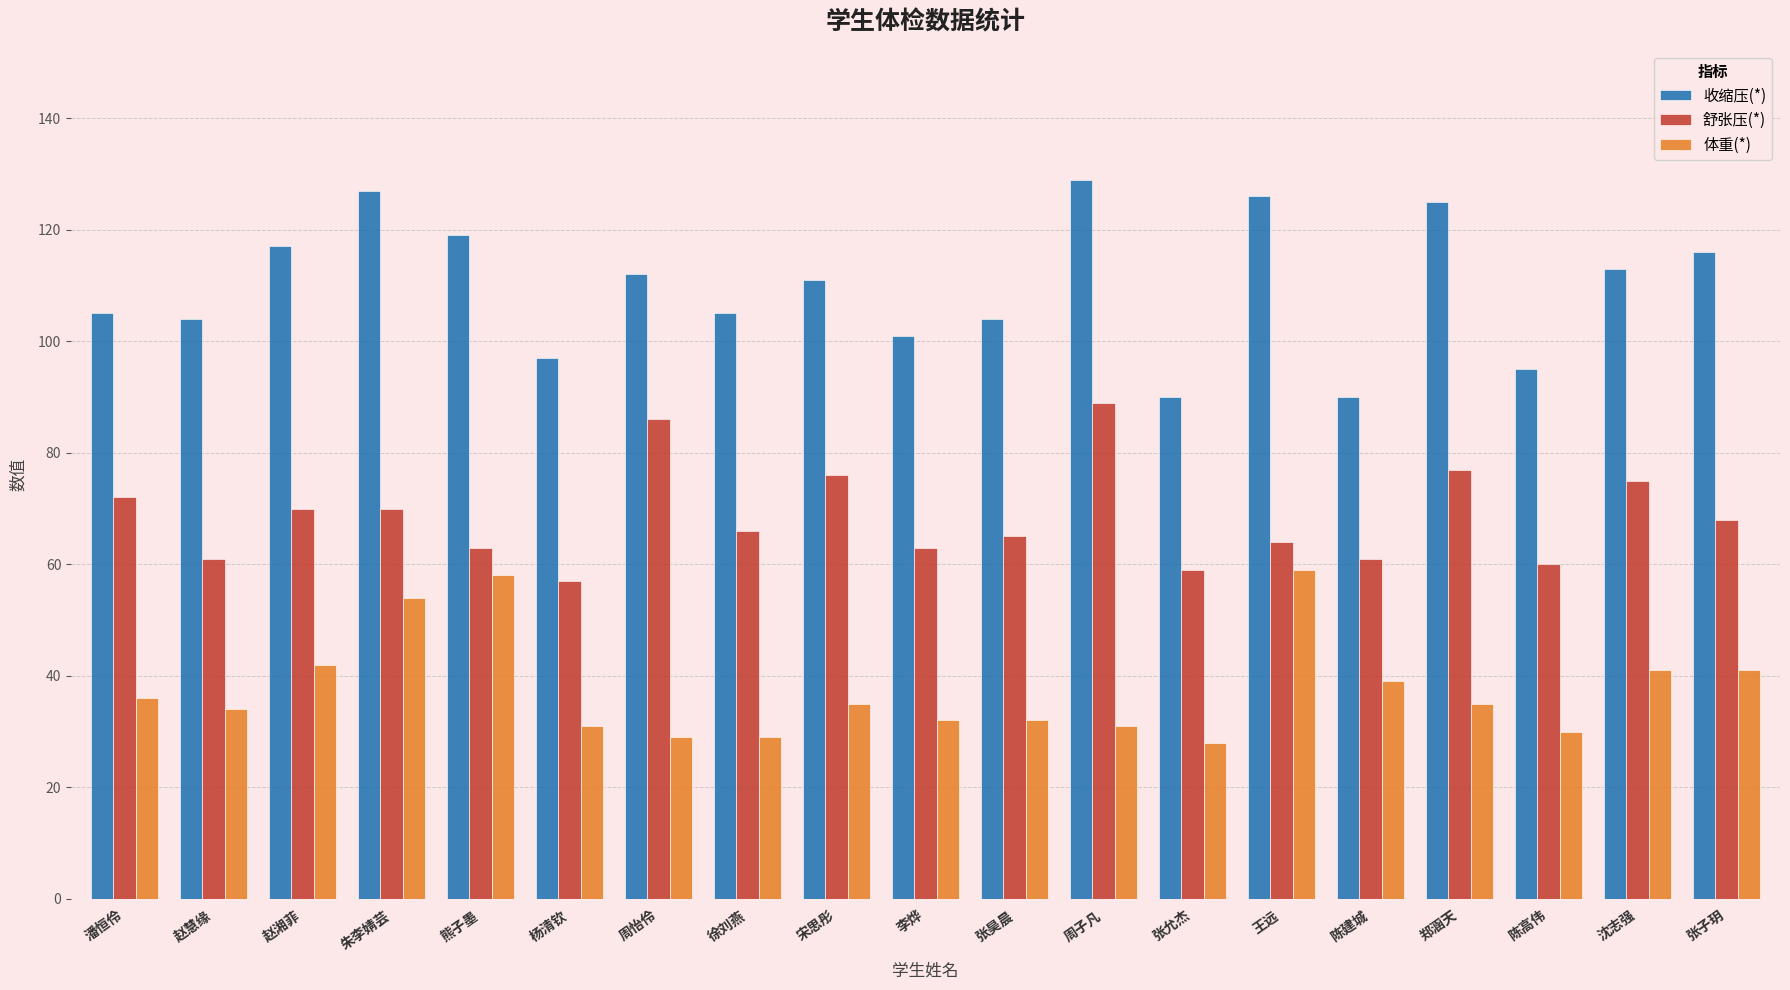

List the series in order of their overall mean, lowest first.

体重(*), 舒张压(*), 收缩压(*)